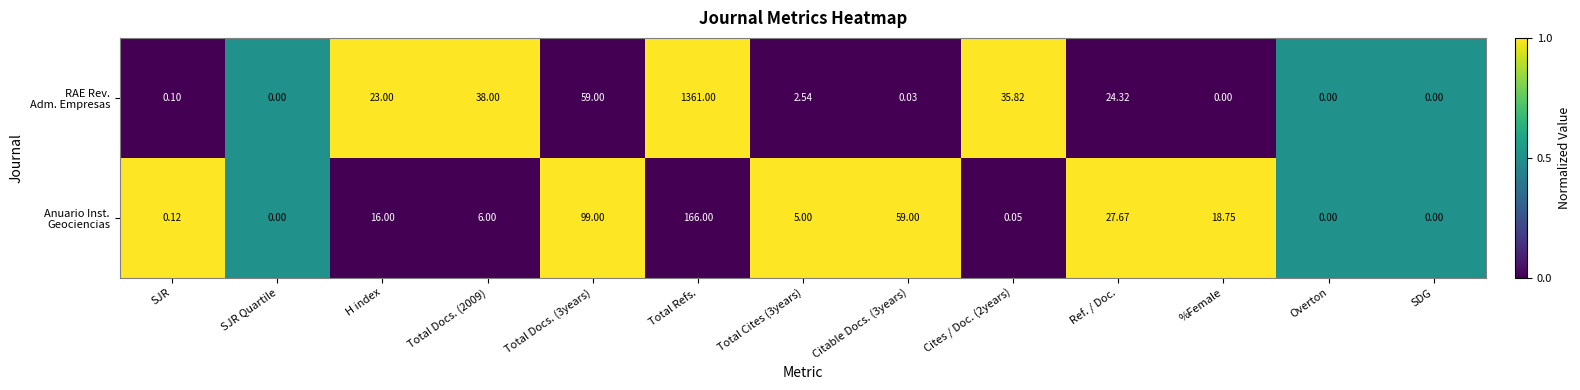

Which label corresponds to the largest value in the chart?

Total Refs.